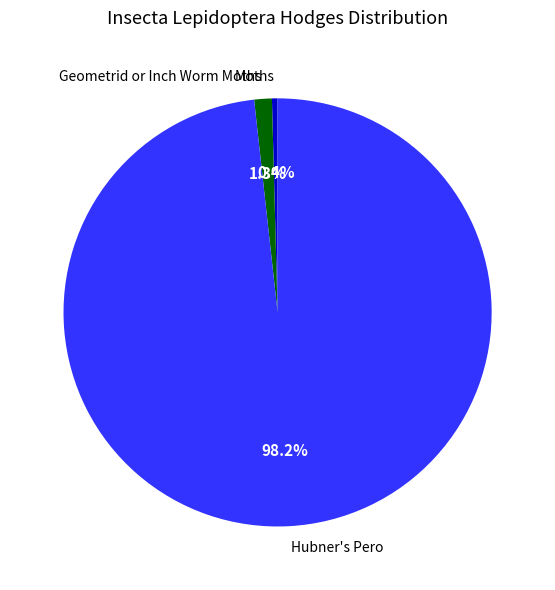

Approximately how many times larger is the value at Moths compared to Geometrid or Inch Worm Moths?

0.3